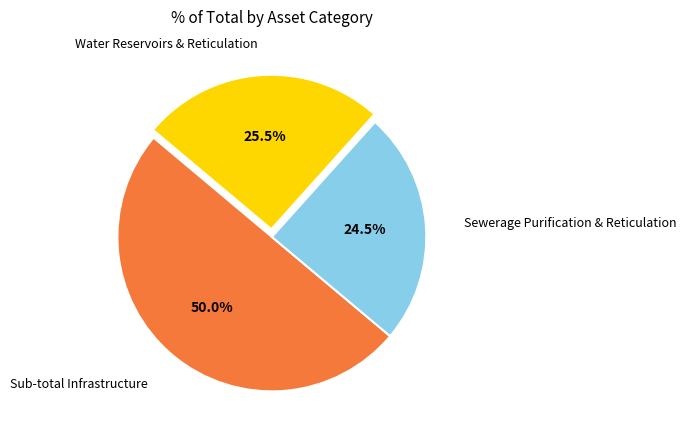

Count the number of slices in the pie.

3